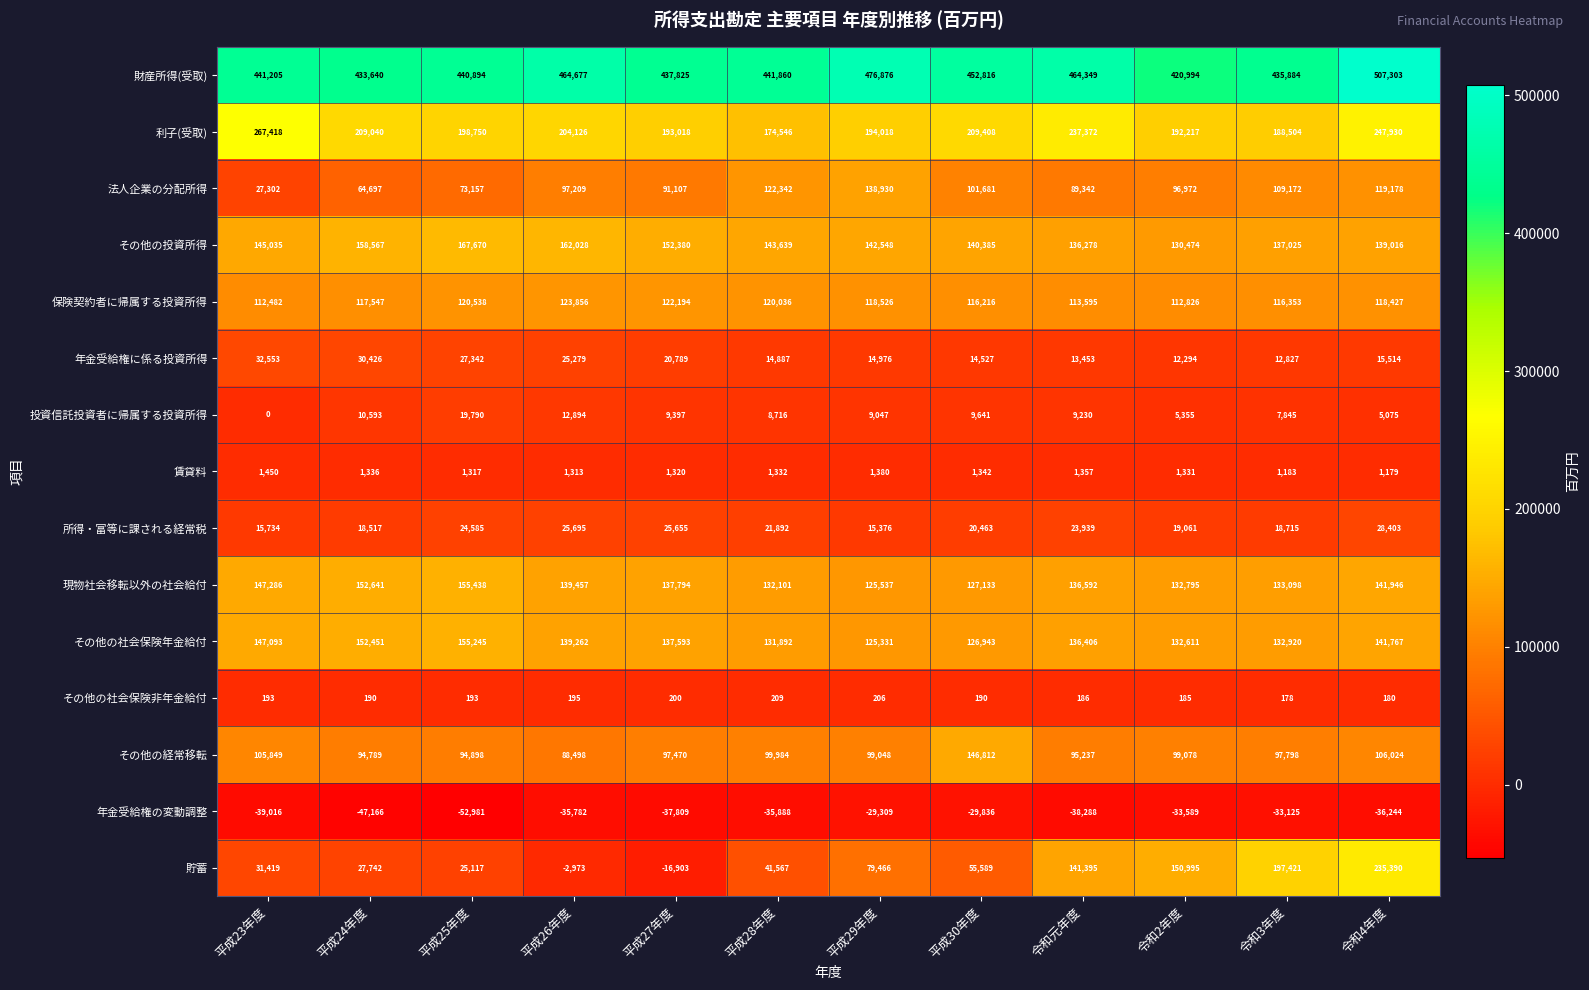

Read the 投資信託投資者に帰属する投資所得 value at 平成24年度.

10593